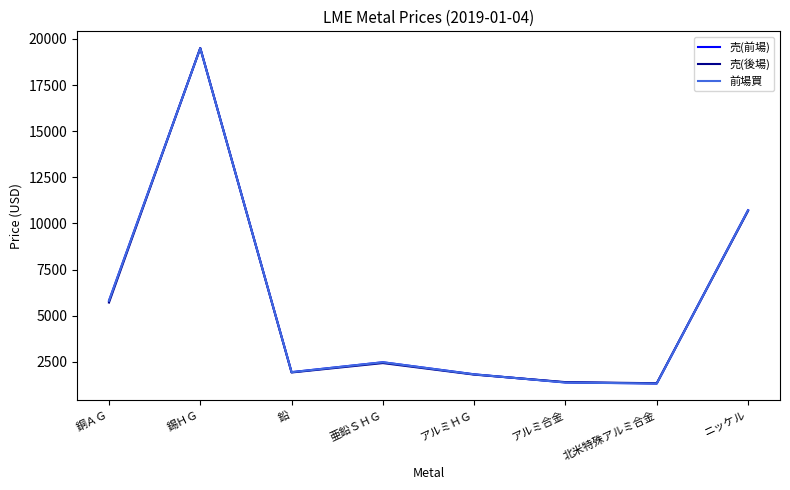

At which category does 売(前場) reach its first local valley?

鉛